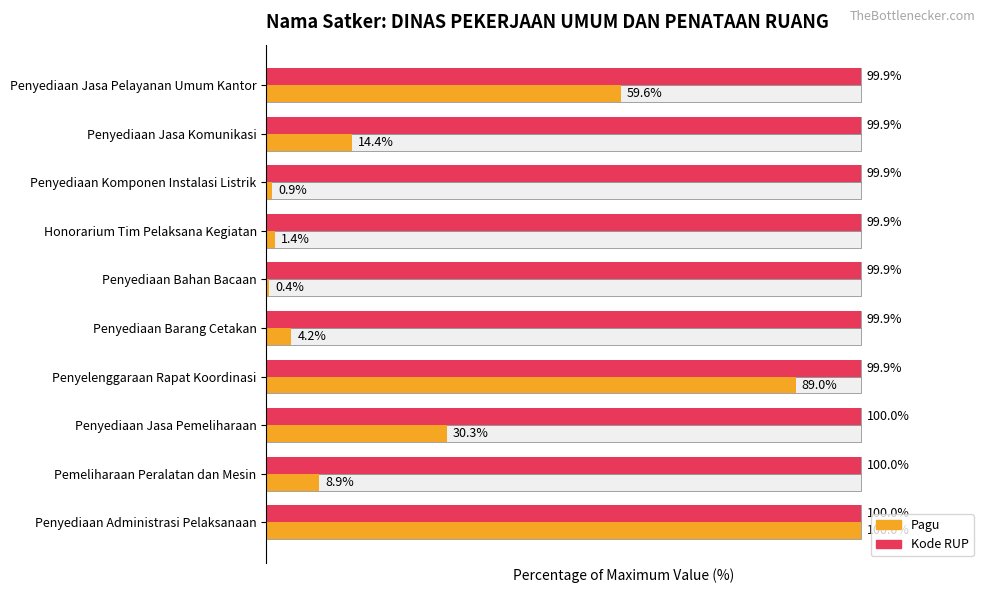

The value of Pagu at Penyediaan Jasa Pelayanan Umum Kantor is 84.7. True or false?

False